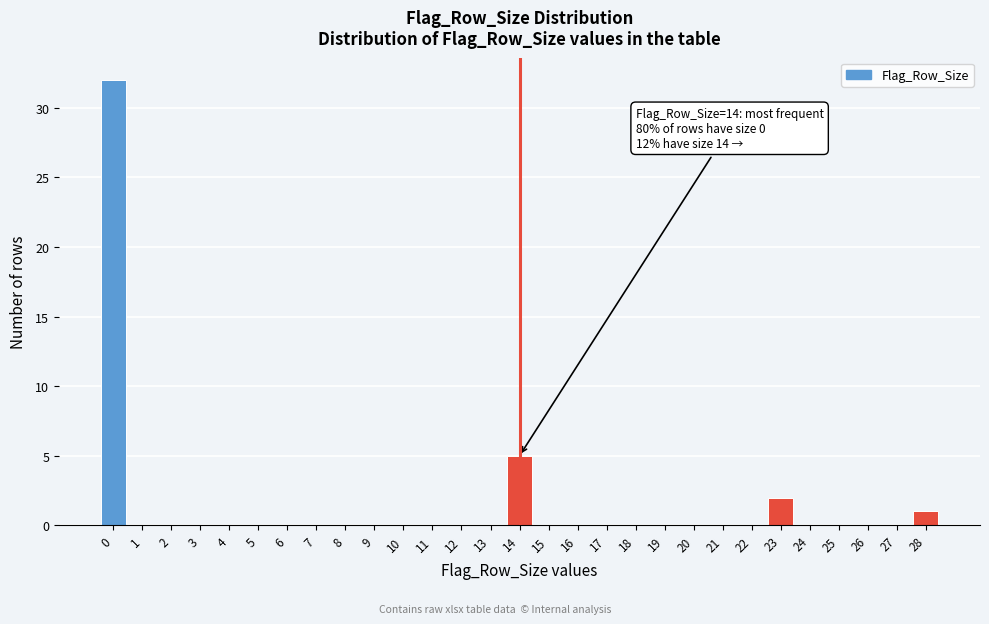

Reading right to left, transcribe all the data shown in this chart.

28=1	27=0	26=0	25=0	24=0	23=2	22=0	21=0	20=0	19=0	18=0	17=0	16=0	15=0	14=5	13=0	12=0	11=0	10=0	9=0	8=0	7=0	6=0	5=0	4=0	3=0	2=0	1=0	0=32